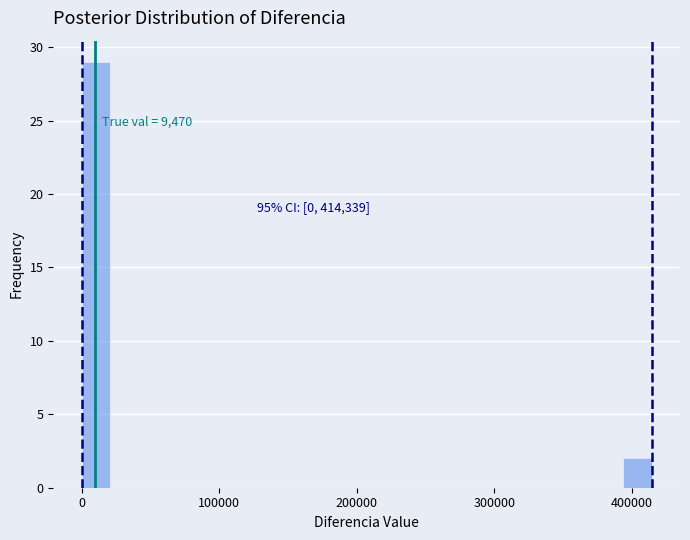

Read against the x-axis, roughly where is the centre of the tallest bar?

10000